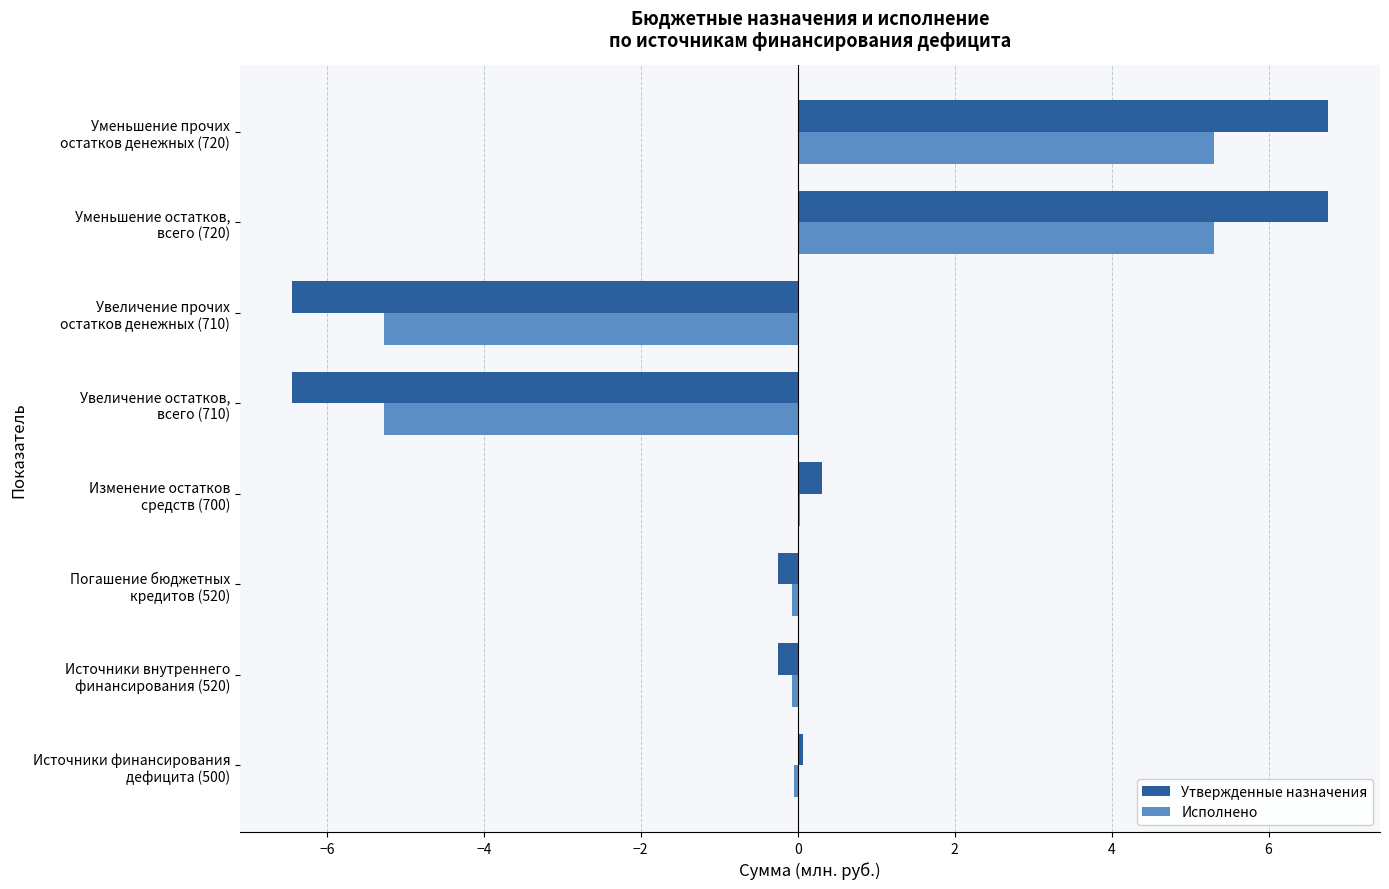

What is the sum of all Утвержденные назначения values?

0.5